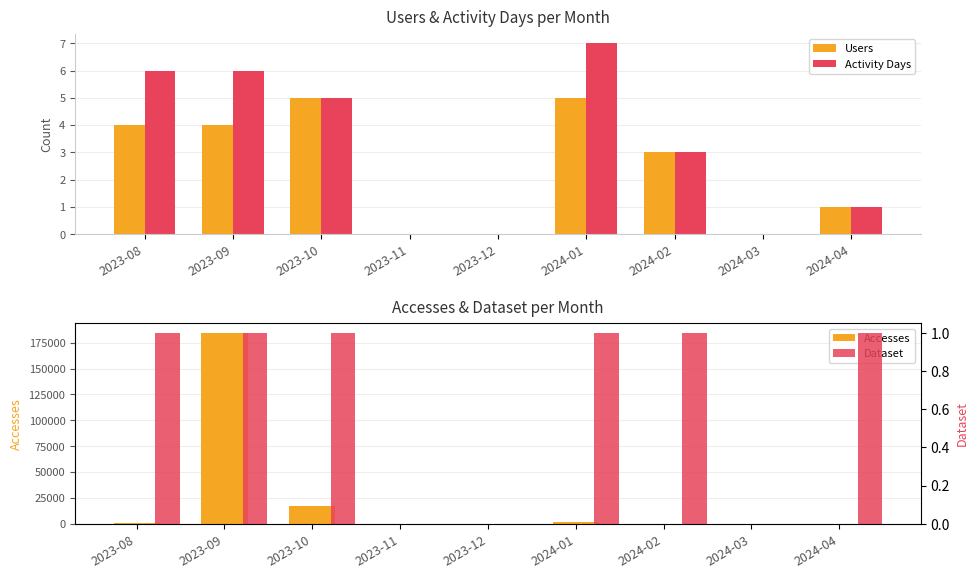

Which series has the largest total across all categories?

Accesses